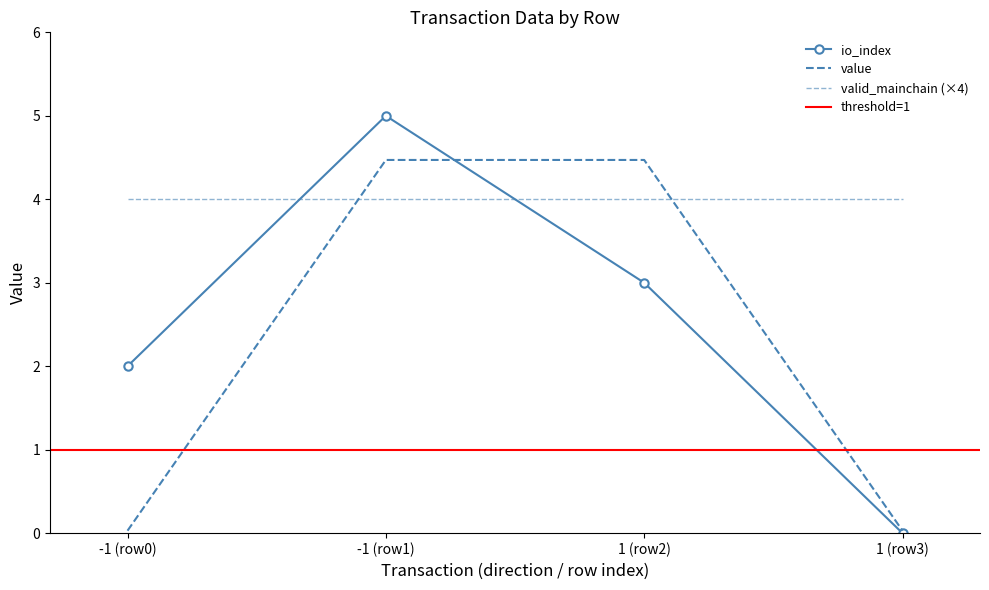

Reading right to left, list all the values displayed in this chart.

io_index: 3=0.0	2=3.0	1=5.0	0=2.0
value: 3=0.0	2=4.5	1=4.5	0=0.0